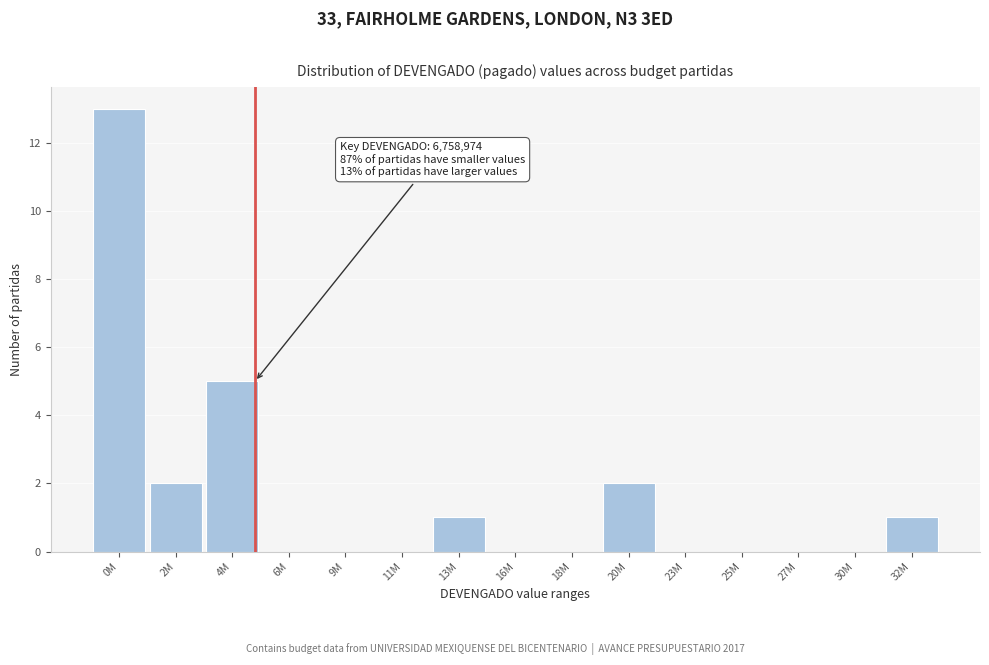

Reading right to left, extract all data points from this chart.

32M=1	30M=0	27M=0	25M=0	23M=0	20M=2	18M=0	16M=0	13M=1	11M=0	9M=0	6M=0	4M=5	2M=2	0M=13